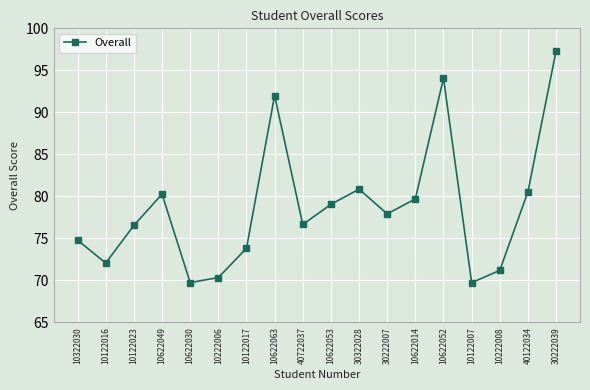

Approximately how many times larger is the value at 40122034 compared to 40722037?

1.1